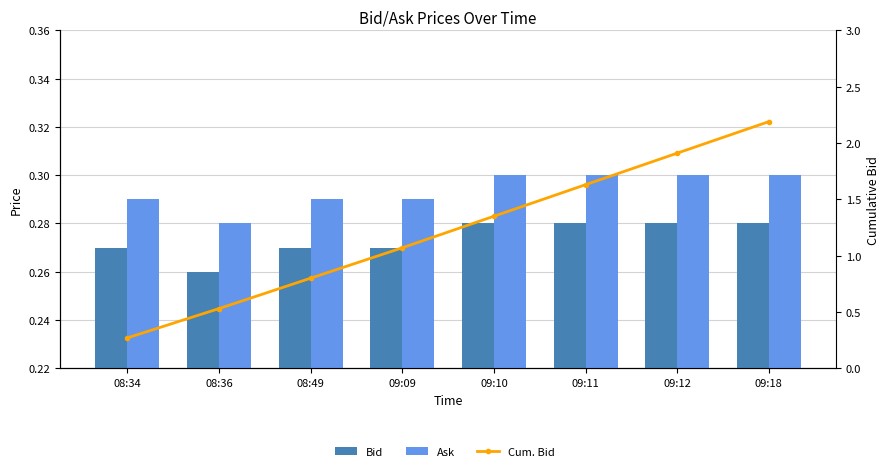

Is the value of Bid at 09:09 greater than the value of Cum. Bid at 08:36?

No